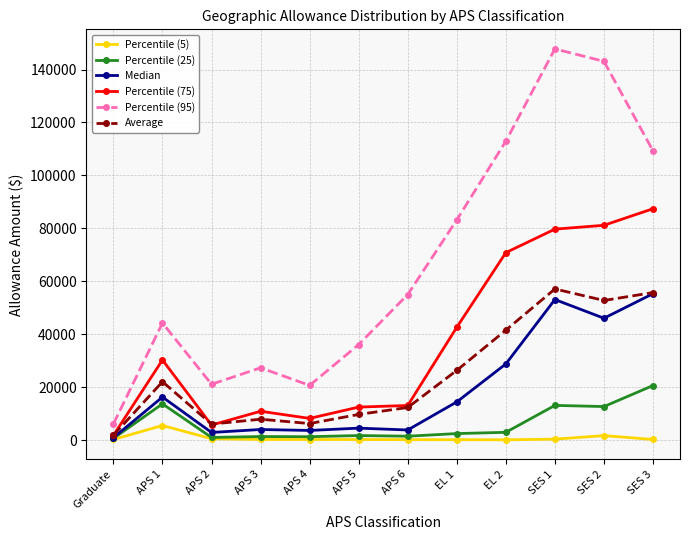

What position from the right is SES 2?

2